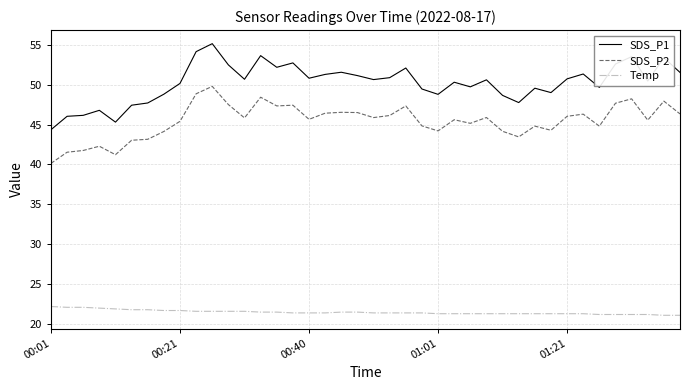

List the series in order of their peak value, highest first.

SDS_P1, SDS_P2, Temp